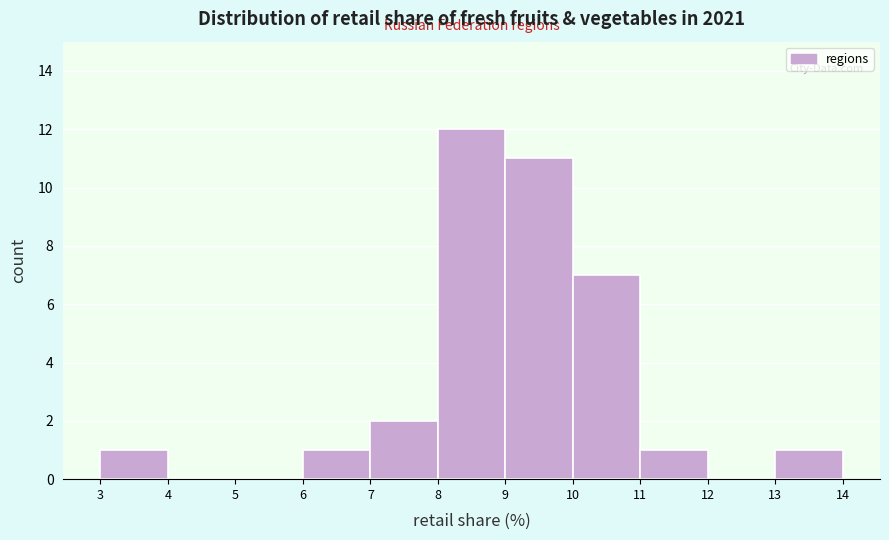

Reading left to right, list every bar in this chart as the range it spans on the x-axis followed by its height. The values are not printed on the chart, so give them approximately, as read against the axis.

3 to 4: 1
4 to 5: 0
5 to 6: 0
6 to 7: 1
7 to 8: 2
8 to 9: 12
9 to 10: 11
10 to 11: 7
11 to 12: 1
12 to 13: 0
13 to 14: 1